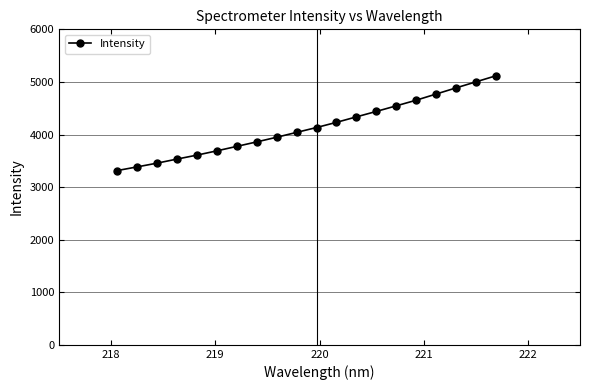

What is the value of the 6th point from the left?

3689.5